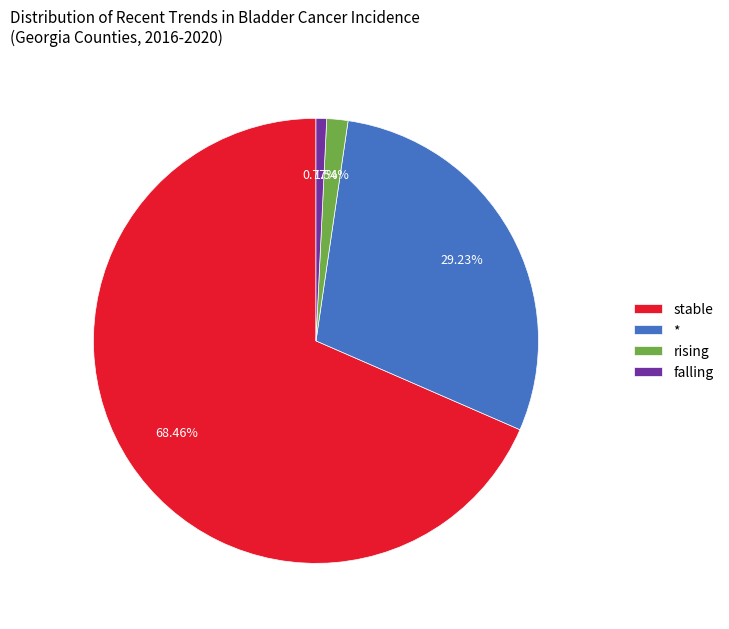

What is the ratio of the value at stable to the value at rising?

44.5